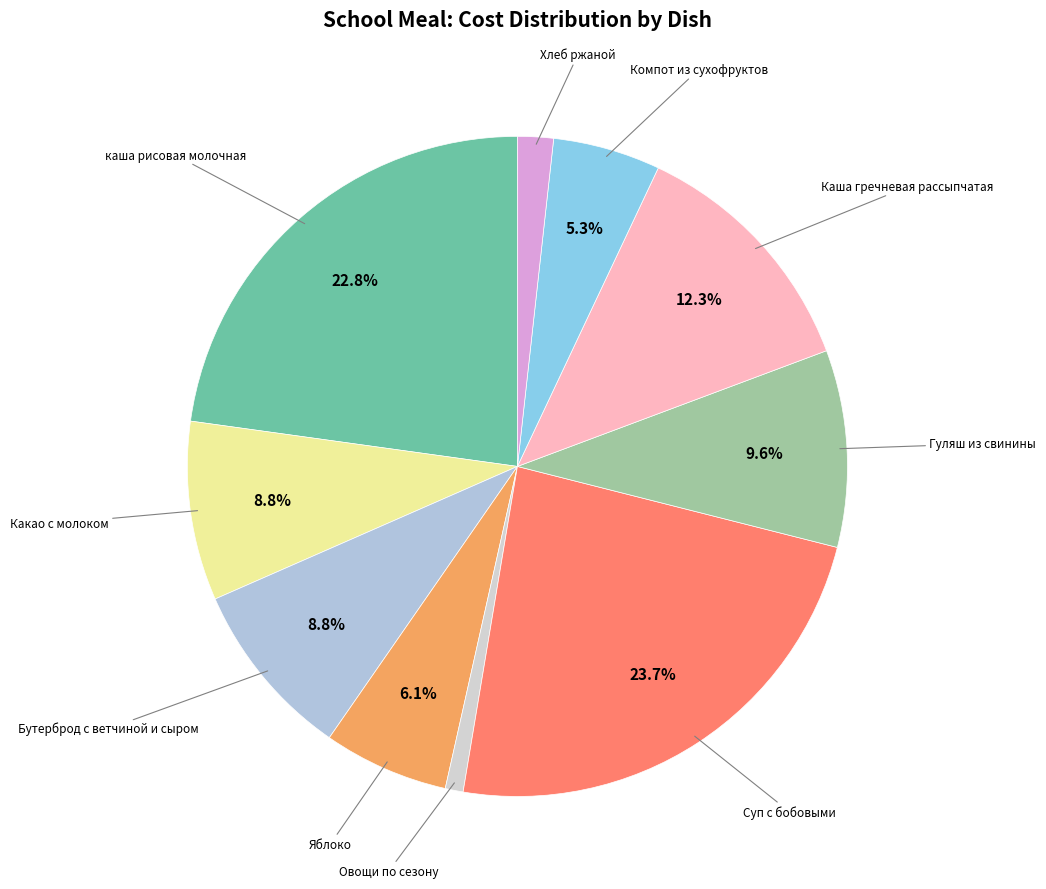

How many slices are in this pie chart?

10